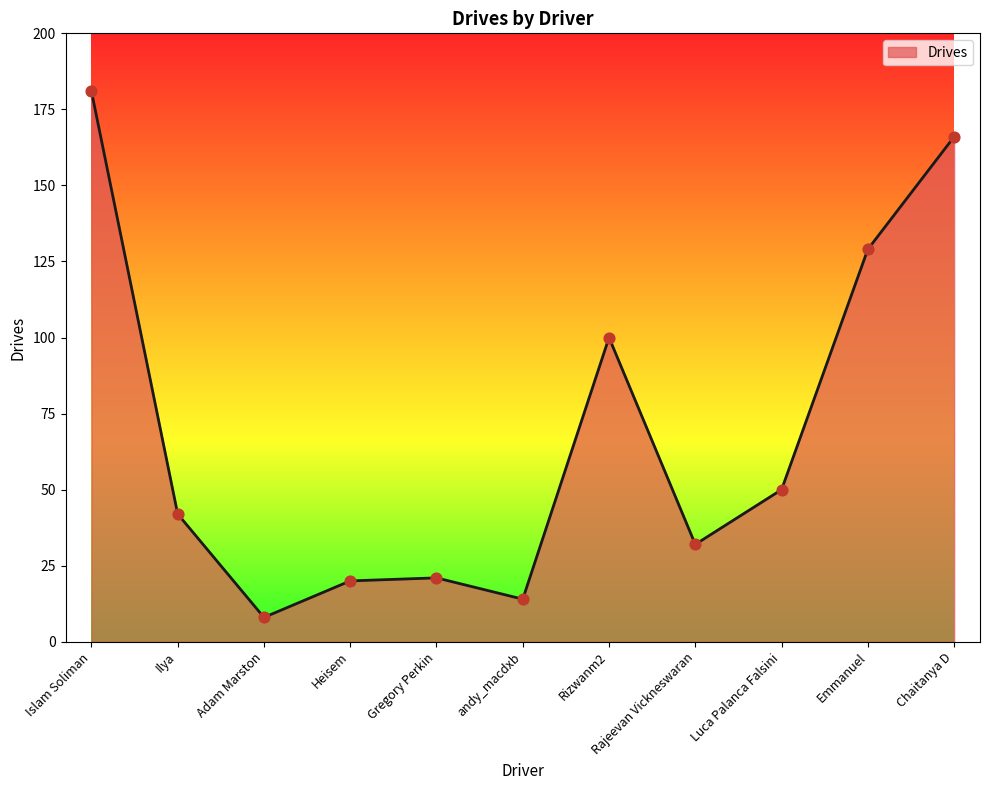

What is the change in value from Gregory Perkin to andy_macdxb?

-7